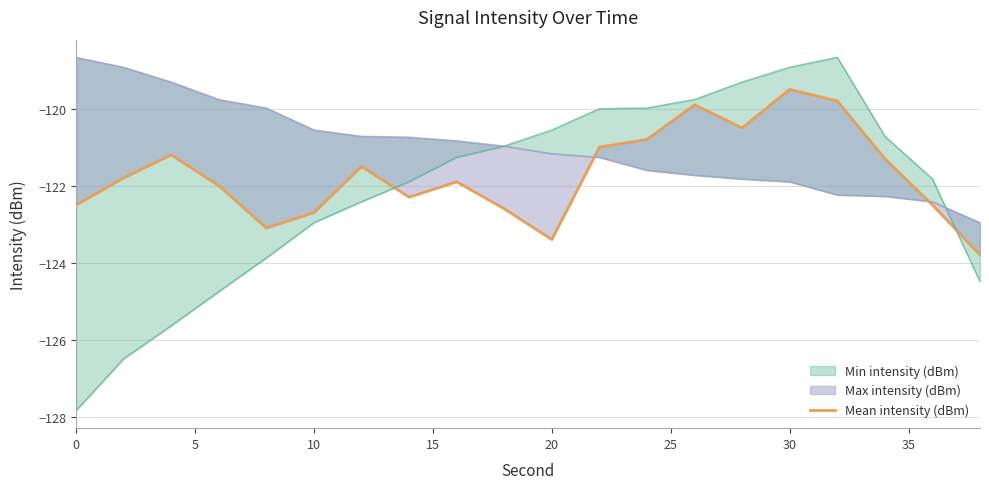

Does the chart display data point markers on the line(s)?

No